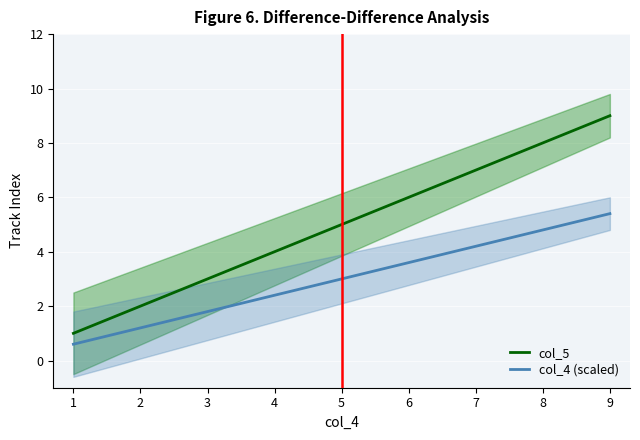

Is it true that col_4 (scaled) equals 1.8 at 3?

True